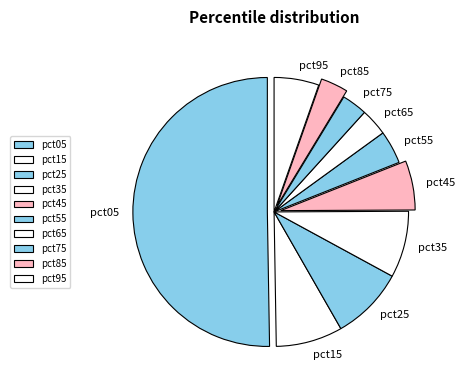

The pct55 slice represents 4% of the pie. True or false?

True